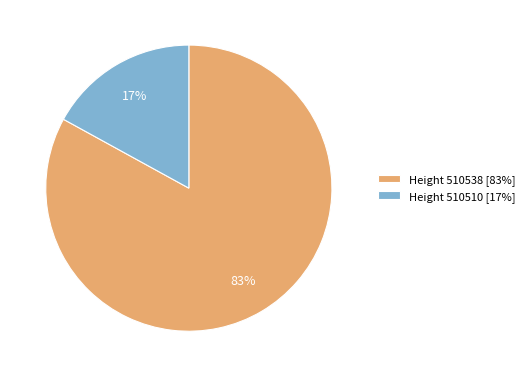

Which has a higher value, Height 510510 [17%] or Height 510538 [83%]?

Height 510538 [83%]